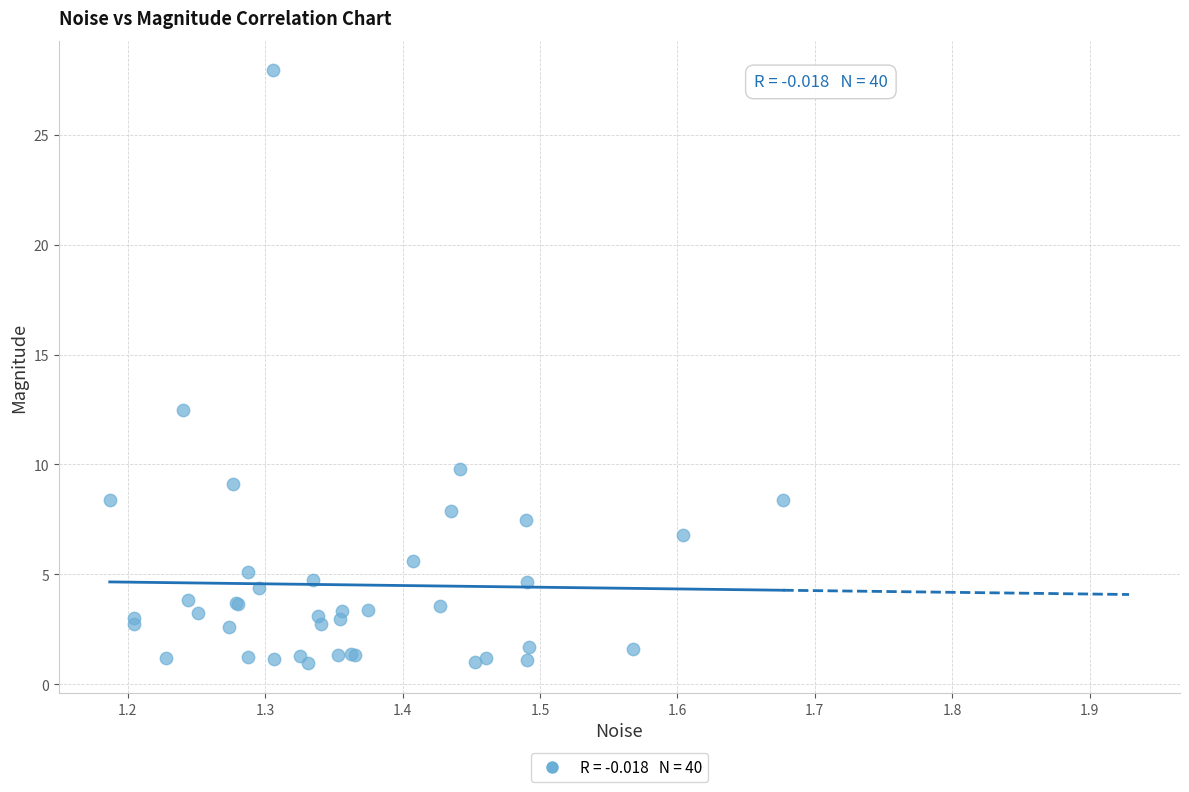

What Y value in the scatter plot is closest to 14?

12.5